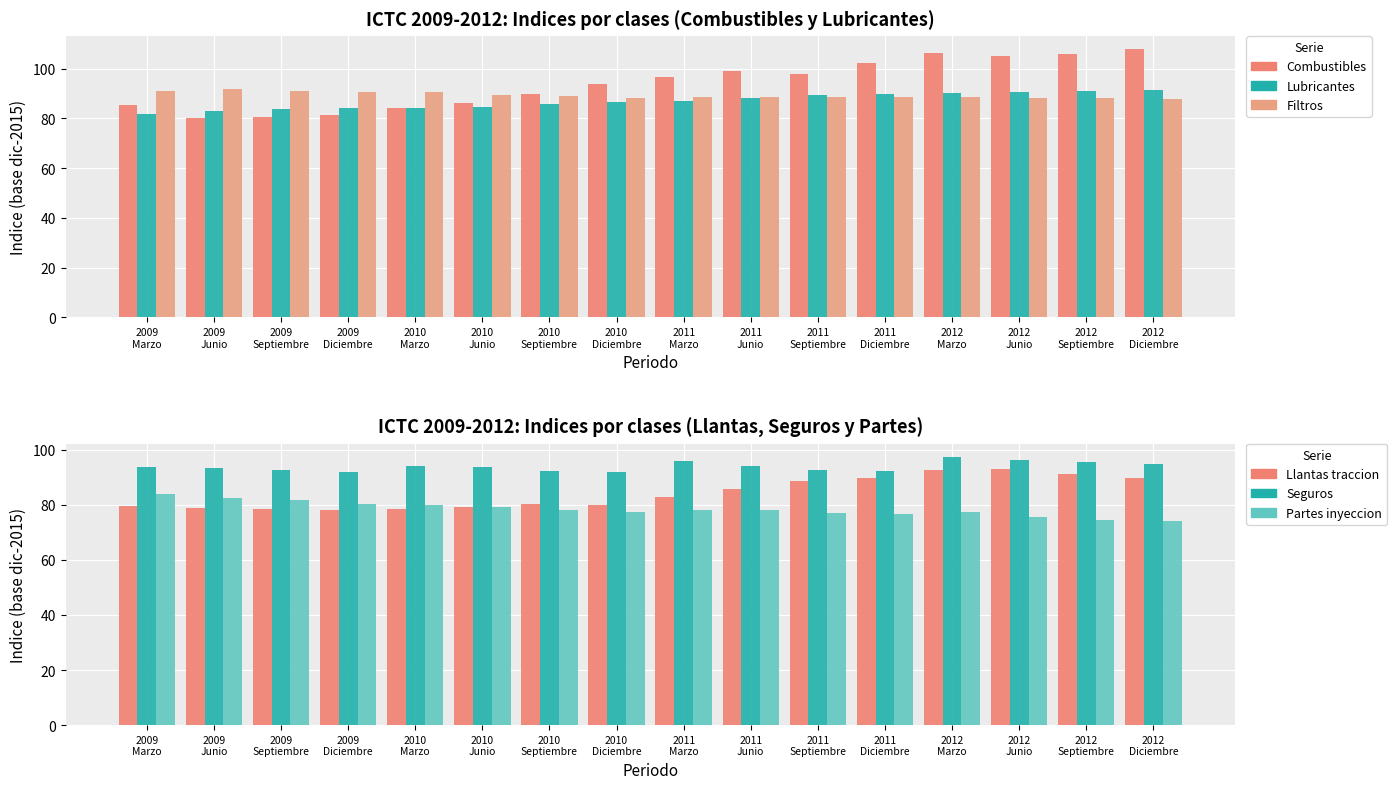

Rank the series at 2011
Septiembre from highest to lowest value.

Combustibles, Seguros, Lubricantes, Filtros, Llantas traccion, Partes inyeccion